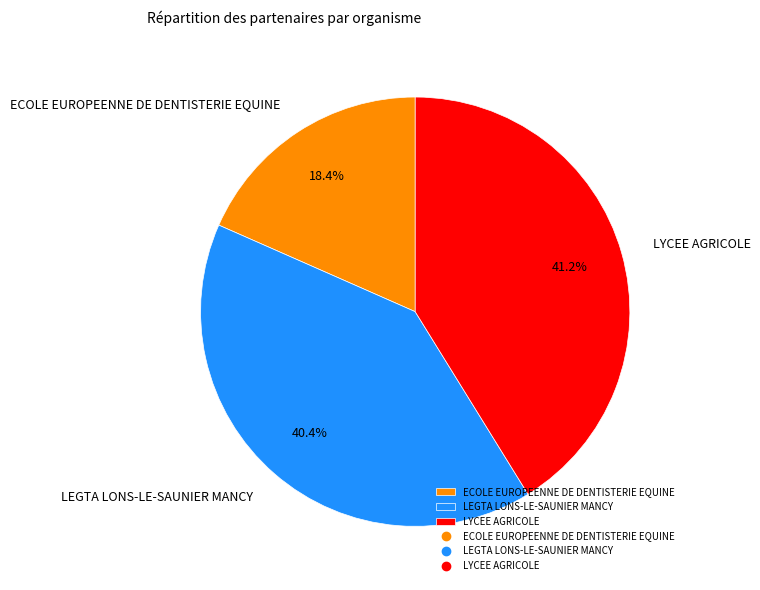

How many segments does this pie chart have?

3